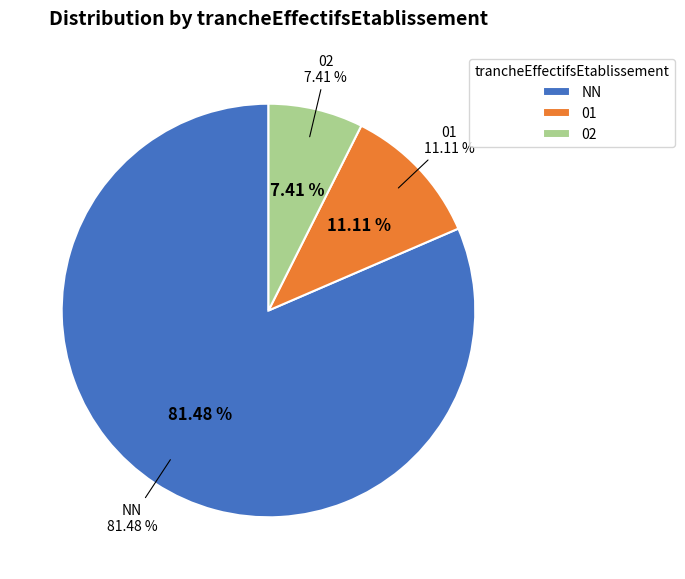

Is 02 the majority of the pie?

No